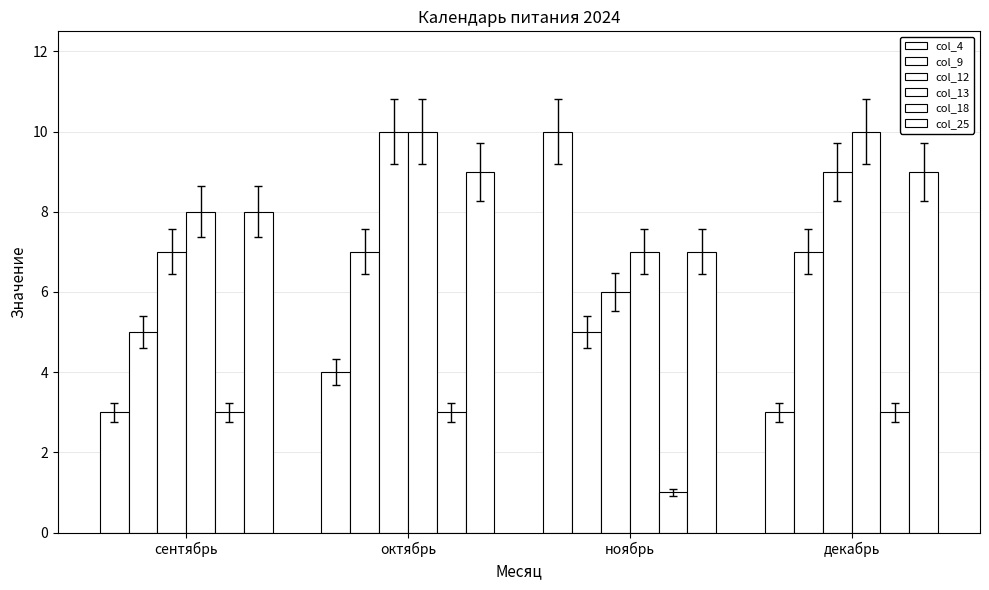

Which has a higher value, ноябрь or октябрь?

ноябрь